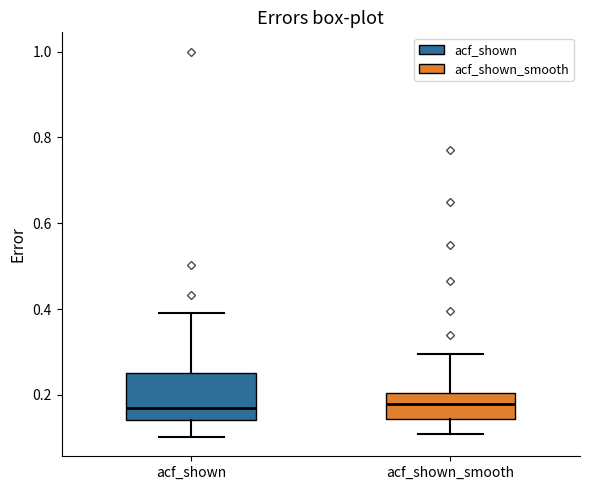

Comparing the boxes themselves (not the whiskers), which one is the tallest?

acf_shown